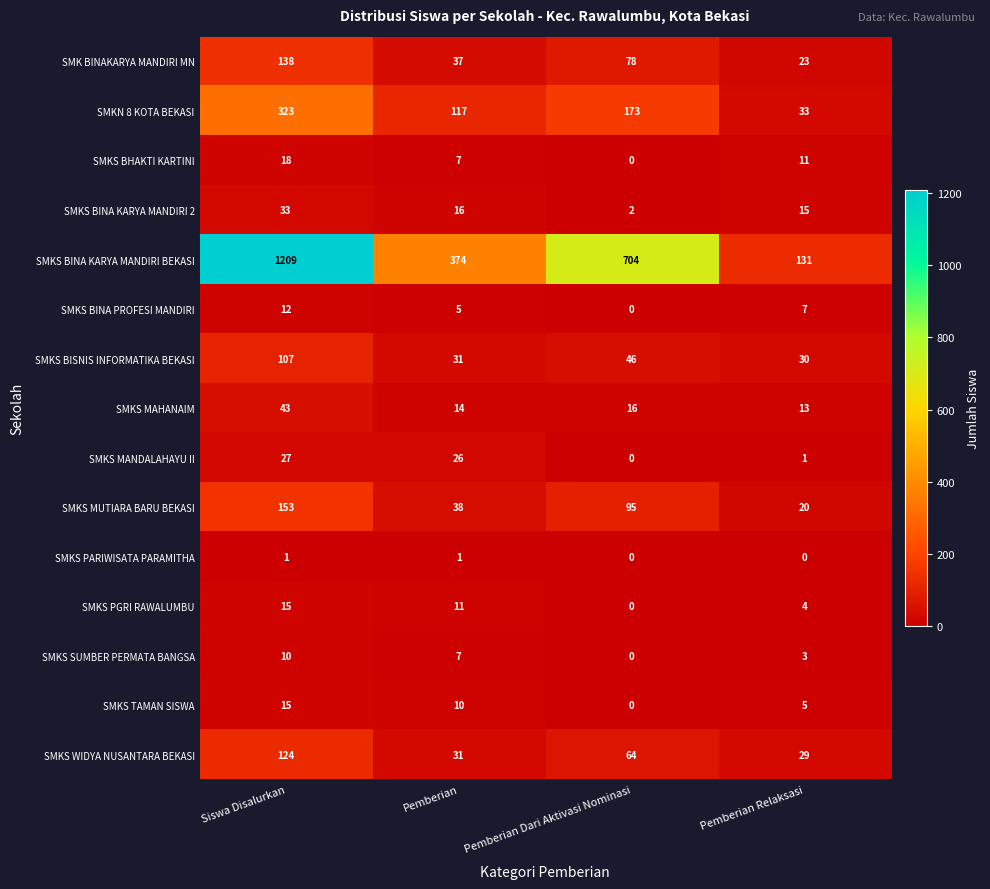

Where is SMKS MUTIARA BARU BEKASI nearest to the value 86?

Pemberian Dari Aktivasi Nominasi